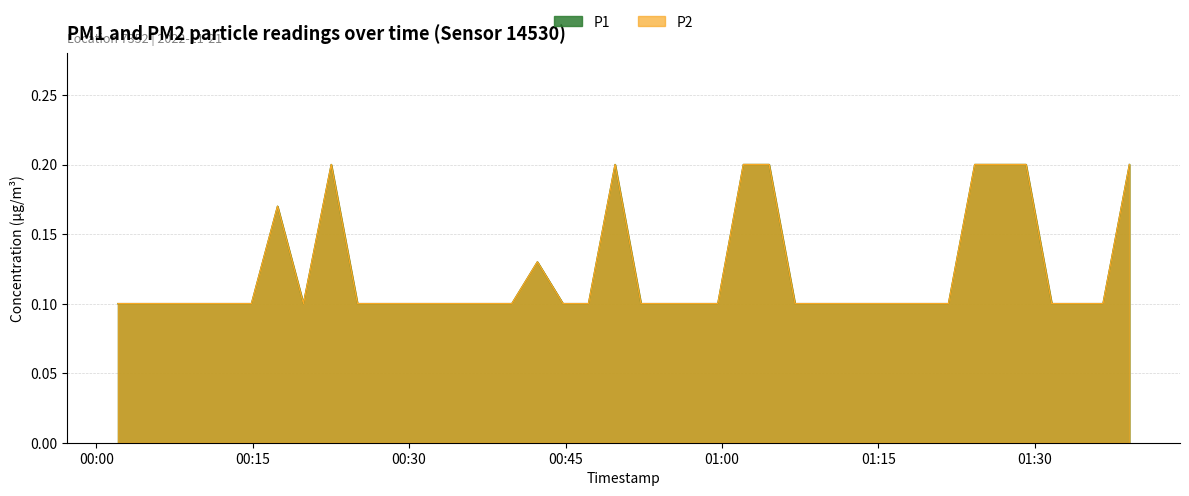

What is the average value of the P2 series?

0.1